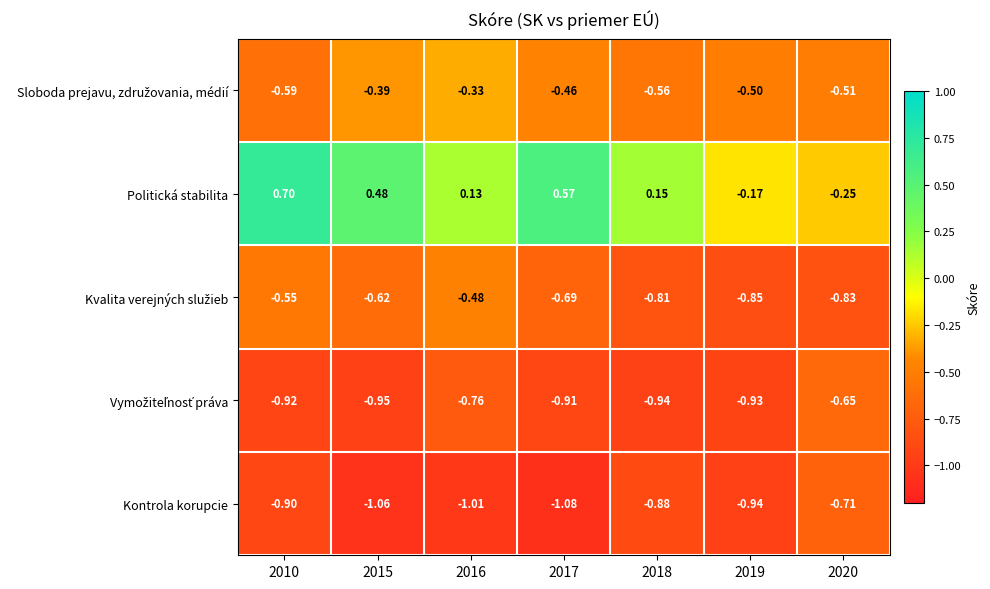

Which series has the largest total across all categories?

Politická stabilita